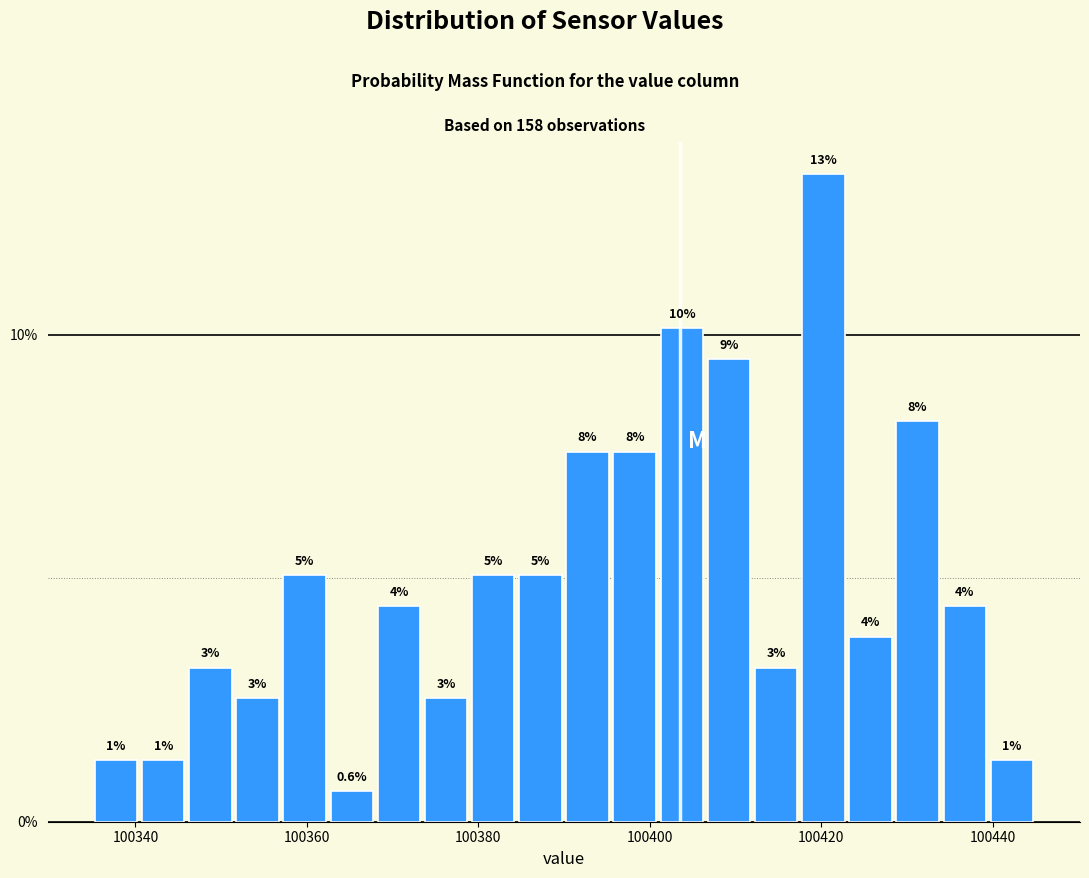

Read against the x-axis, roughly where is the centre of the tallest bar?

100420